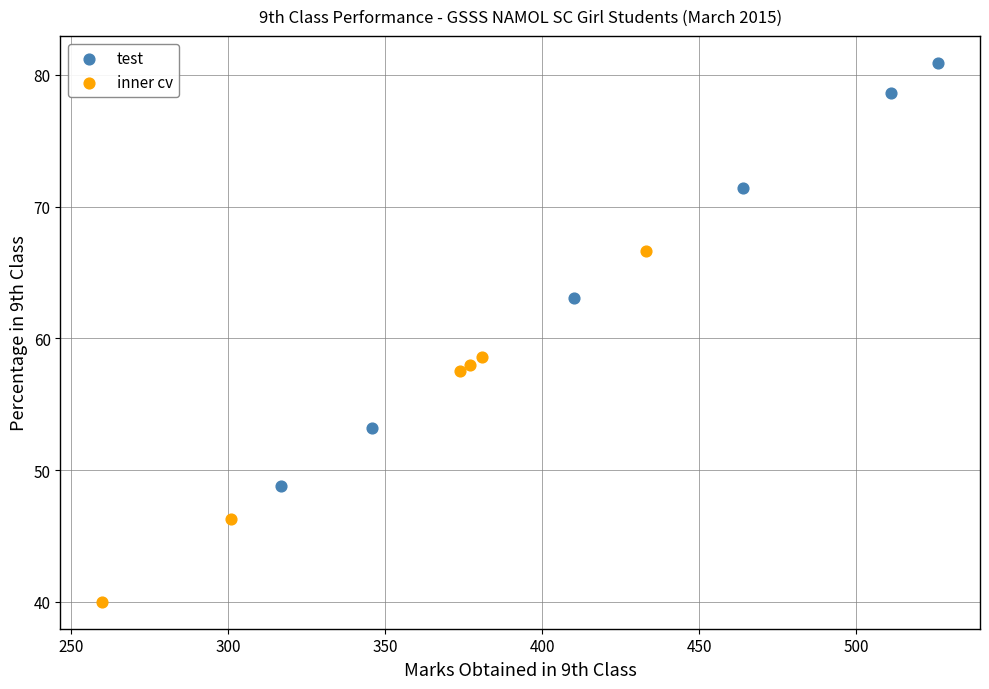

Which series contains the highest Y value?

test